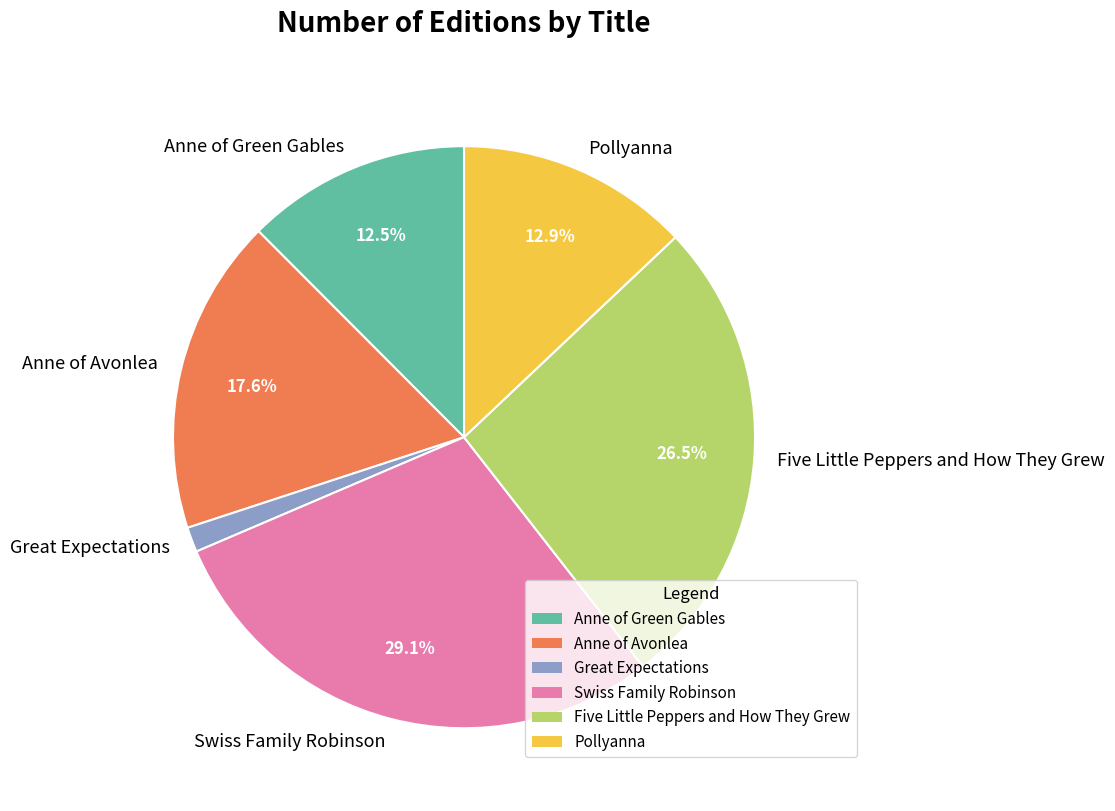

Combined, do Great Expectations and Anne of Green Gables account for over 50%?

No